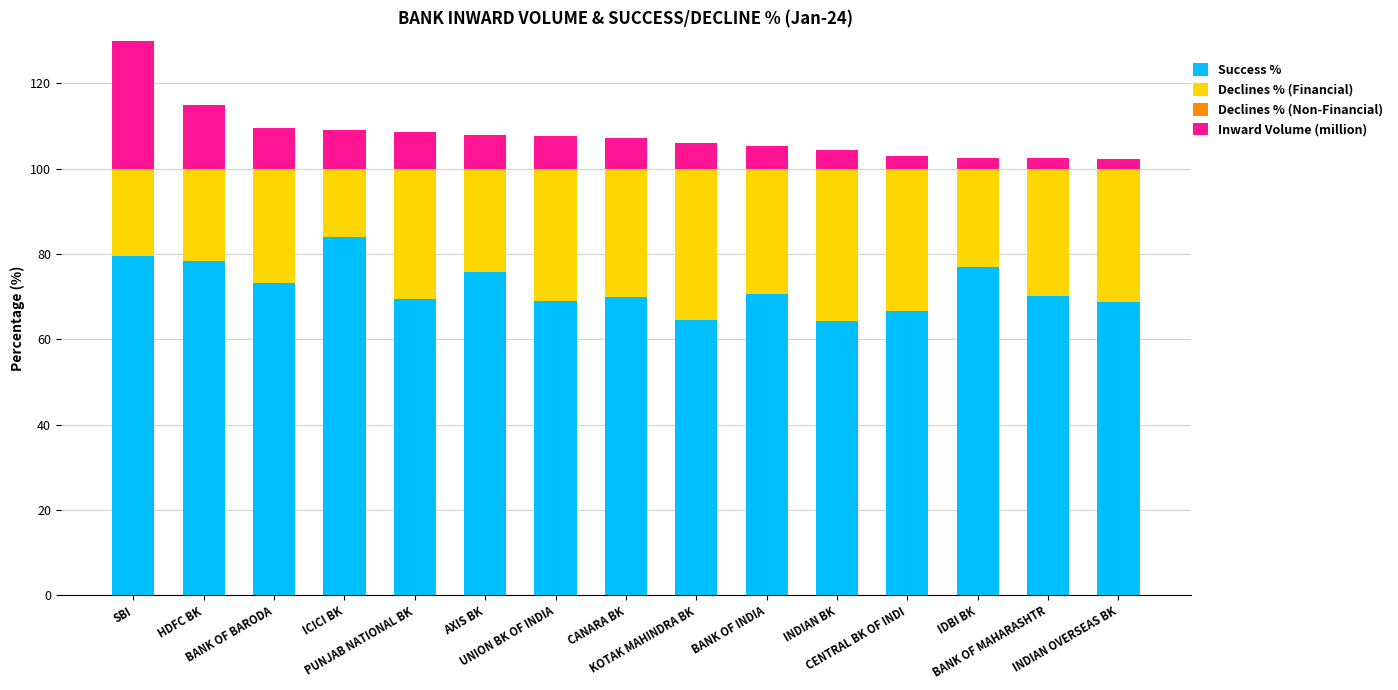

How many distinct data groups are displayed?

3